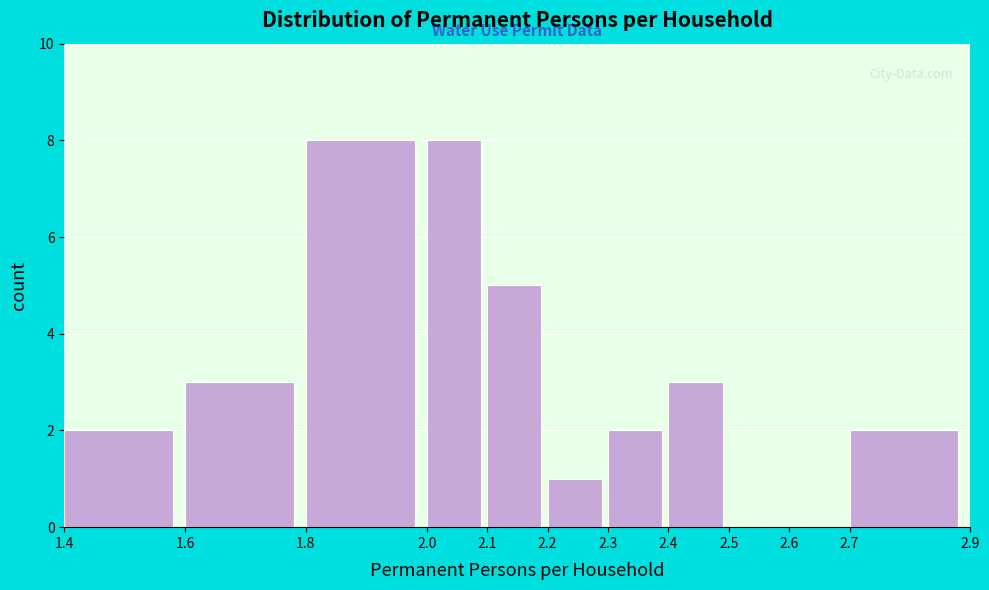

Reading left to right, list every bar in this chart as the range it spans on the x-axis followed by its height. The values are not printed on the chart, so give them approximately, as read against the axis.

1.4 to 1.6: 2
1.6 to 1.8: 3
1.8 to 2.0: 8
2.0 to 2.1: 8
2.1 to 2.2: 5
2.2 to 2.3: 1
2.3 to 2.4: 2
2.4 to 2.5: 3
2.5 to 2.6: 0
2.6 to 2.7: 0
2.7 to 2.9: 2